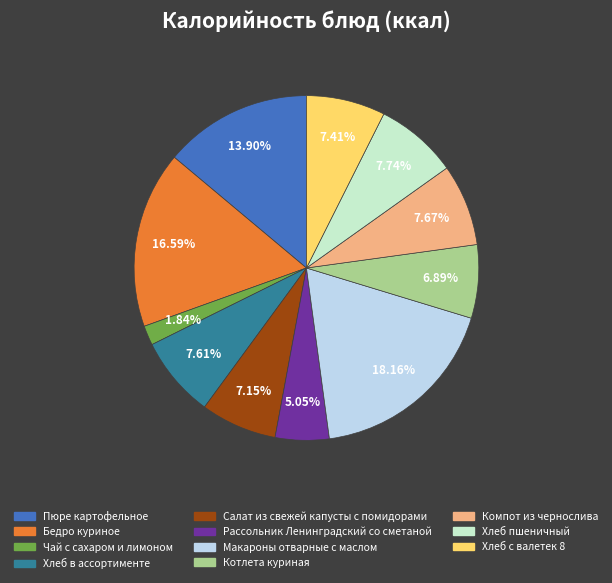

What is the ratio of the value at Хлеб с валетек 8 to the value at Салат из свежей капусты с помидорами?

1.0